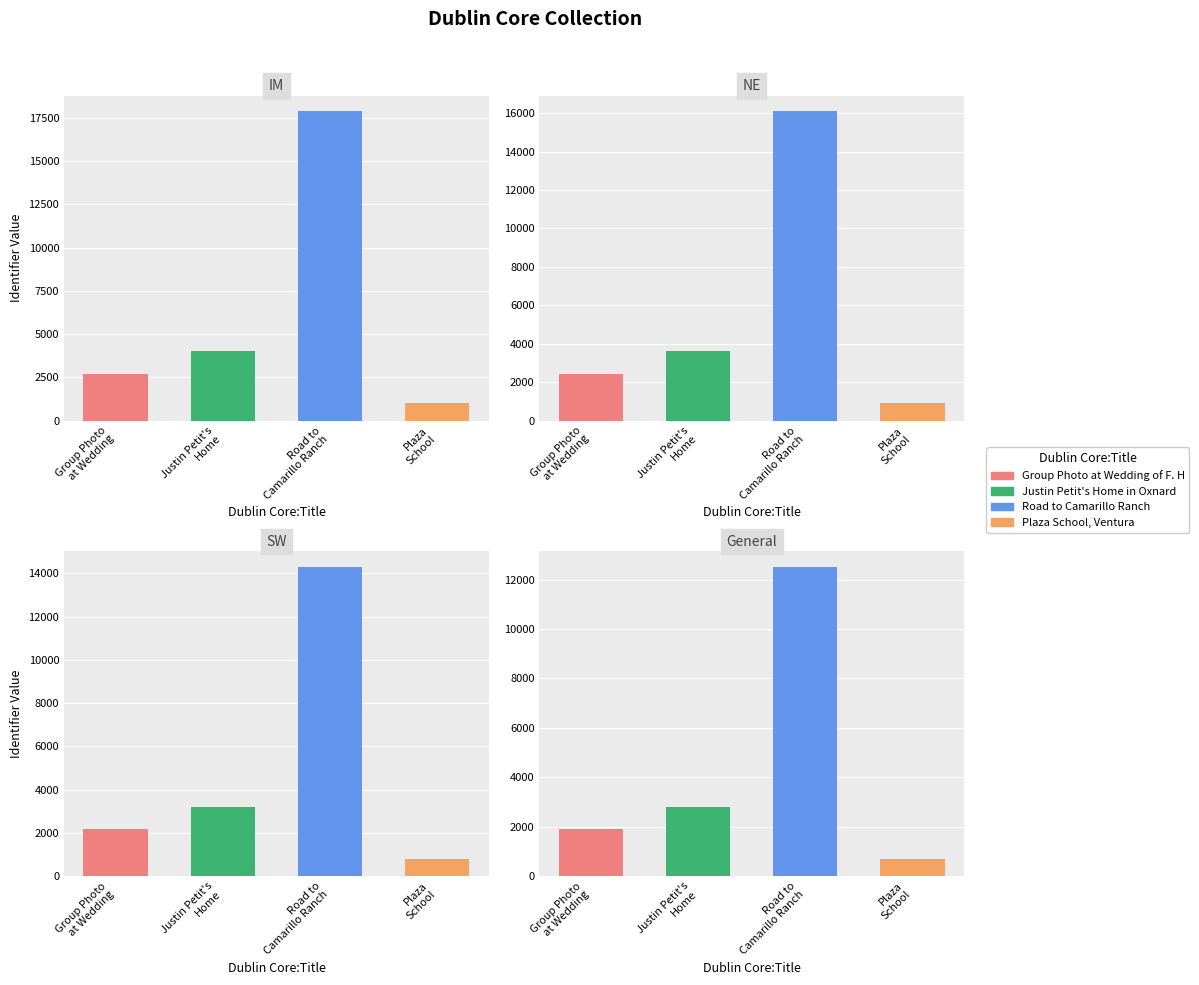

At which label is the value closest to 9445?

Justin Petit's Home